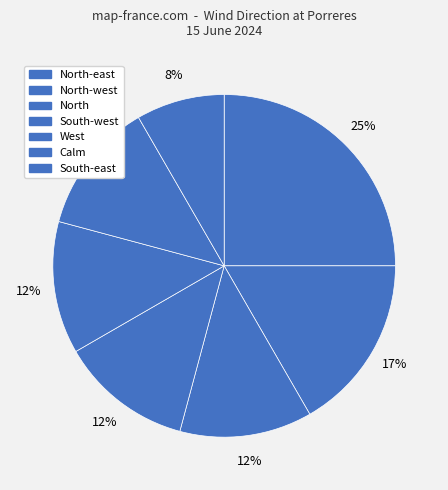

Count the number of slices in the pie.

7